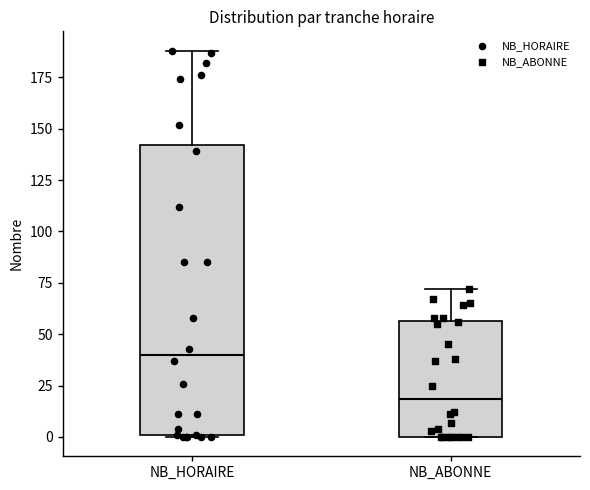

Where is the upper edge of the box for NB_ABONNE on the y-axis? The values are not printed on the chart, so give them approximately, as read against the axis.

55